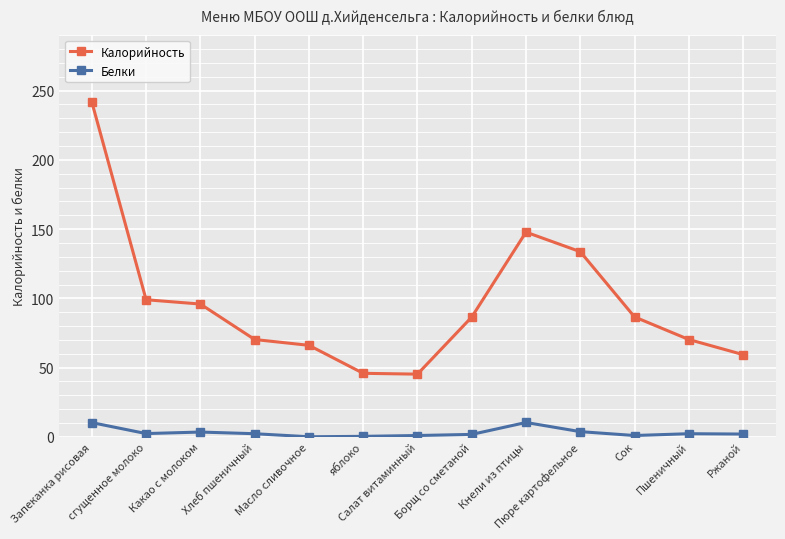

What is the maximum value for Белки?

10.4